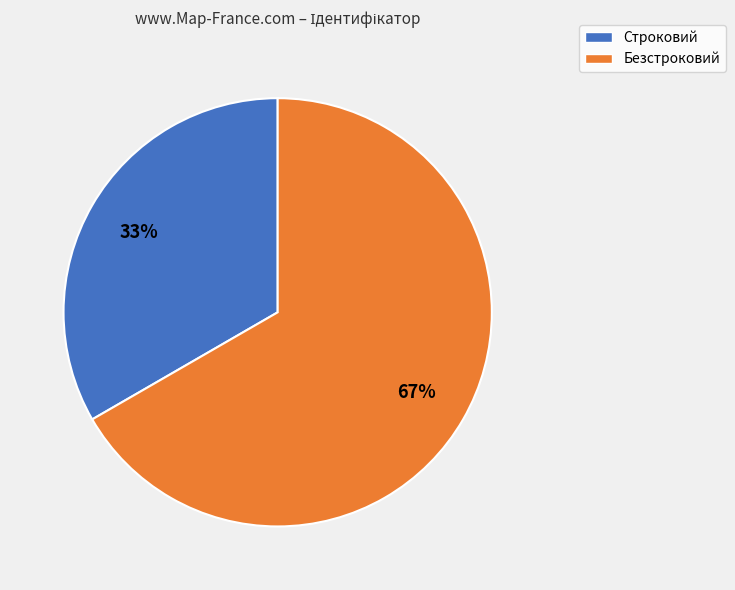

Between Строковий and Безстроковий, which is larger?

Безстроковий